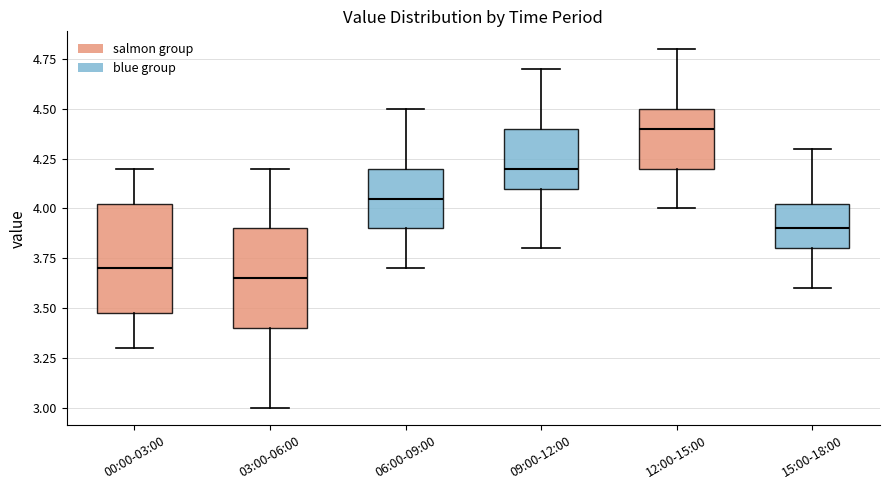

Reading left to right, transcribe this box plot: for each box, give where its median line is, the range the box spans, and where its two whiskers end, as read against the y-axis. The values are not printed on the chart, so give them approximately, as read against the axis.

00:00-03:00: median 3.70, box 3.50 to 4.05, whiskers 3.30 to 4.20
03:00-06:00: median 3.65, box 3.40 to 3.90, whiskers 3.00 to 4.20
06:00-09:00: median 4.05, box 3.90 to 4.20, whiskers 3.70 to 4.50
09:00-12:00: median 4.20, box 4.10 to 4.40, whiskers 3.80 to 4.70
12:00-15:00: median 4.40, box 4.20 to 4.50, whiskers 4.00 to 4.80
15:00-18:00: median 3.90, box 3.80 to 4.05, whiskers 3.60 to 4.30